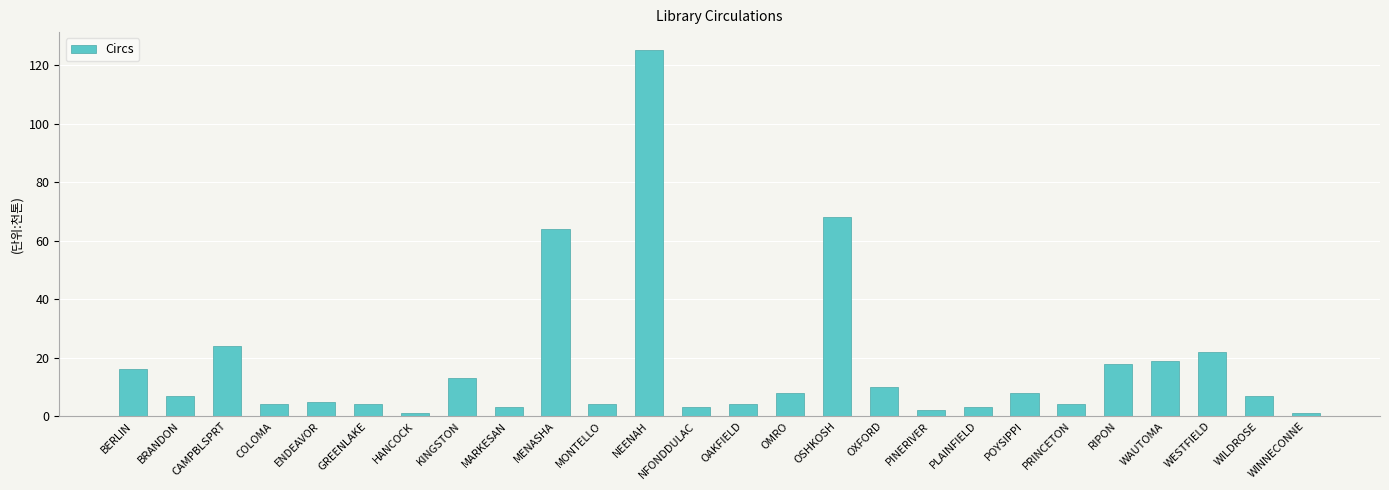

What position from the right is KINGSTON?

19